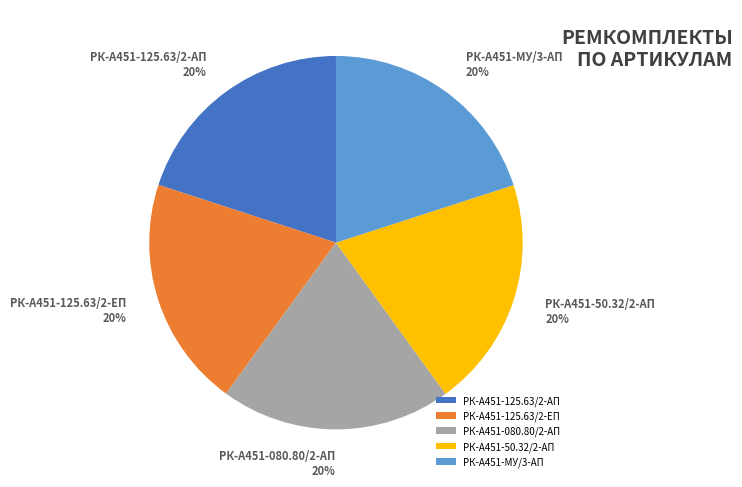

How many segments does this pie chart have?

5